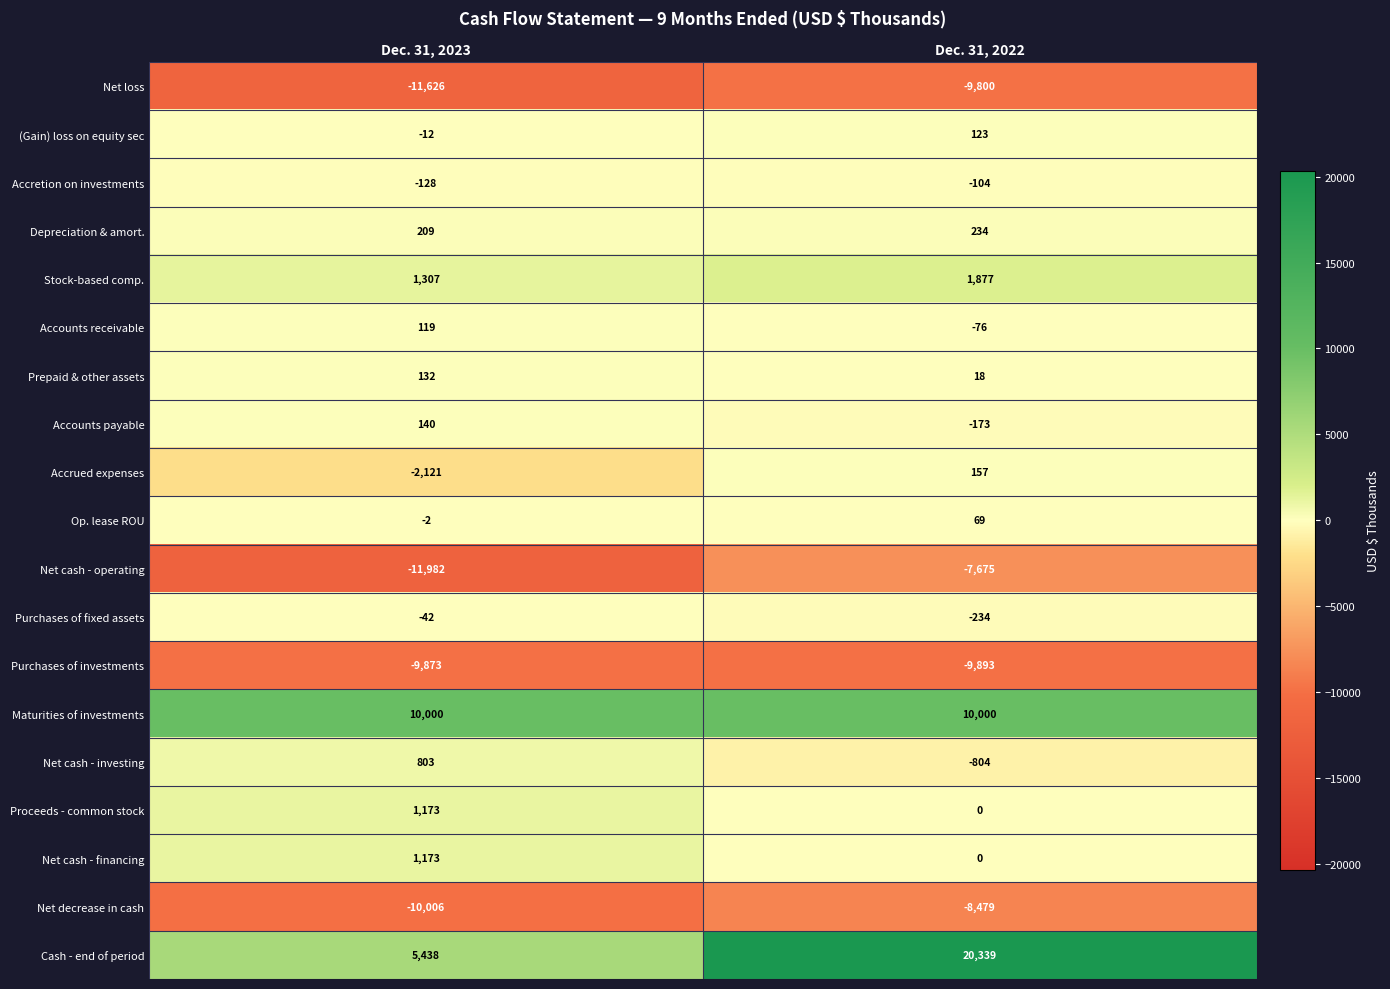

True or false: Accounts receivable has a value of 119 at Dec. 31, 2023.

True